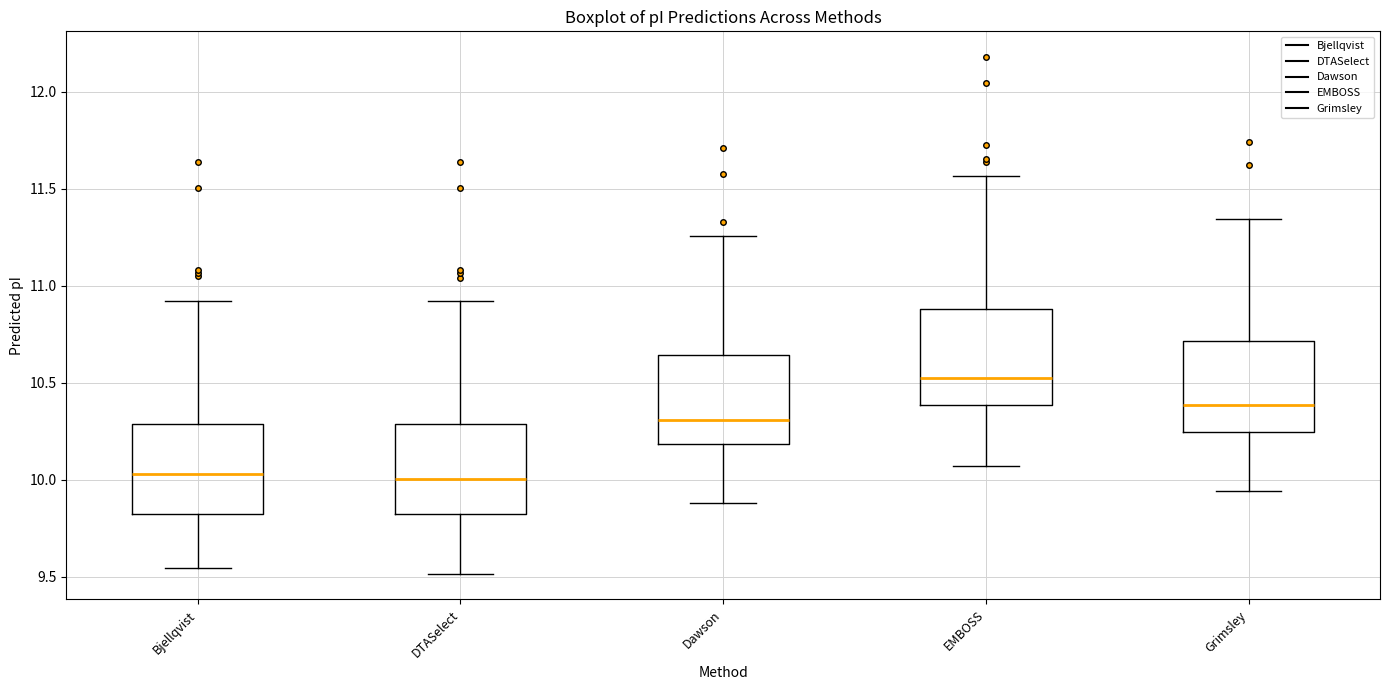

Reading left to right, transcribe this box plot: for each box, give where its median line is, the range the box spans, and where its two whiskers end, as read against the y-axis. The values are not printed on the chart, so give them approximately, as read against the axis.

Bjellqvist: median 10.05, box 9.80 to 10.30, whiskers 9.55 to 10.90
DTASelect: median 10.00, box 9.80 to 10.30, whiskers 9.50 to 10.90
Dawson: median 10.30, box 10.20 to 10.65, whiskers 9.90 to 11.25
EMBOSS: median 10.55, box 10.40 to 10.90, whiskers 10.05 to 11.55
Grimsley: median 10.40, box 10.25 to 10.70, whiskers 9.95 to 11.35